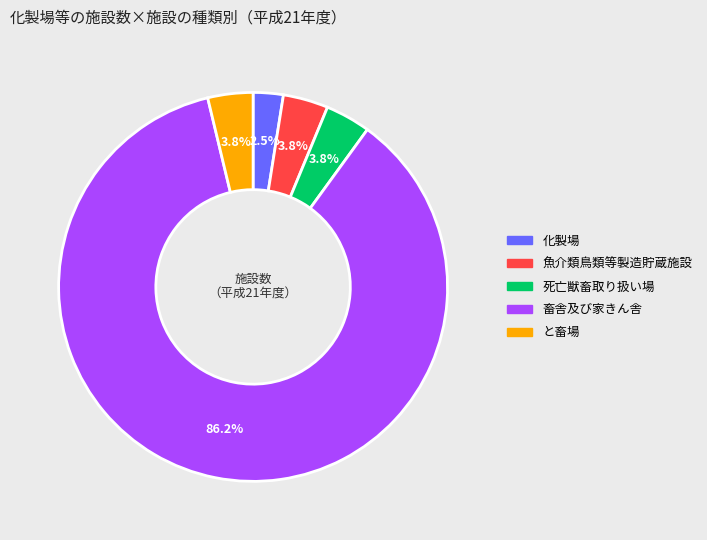

Which category has the biggest portion of the pie?

畜舎及び家きん舎